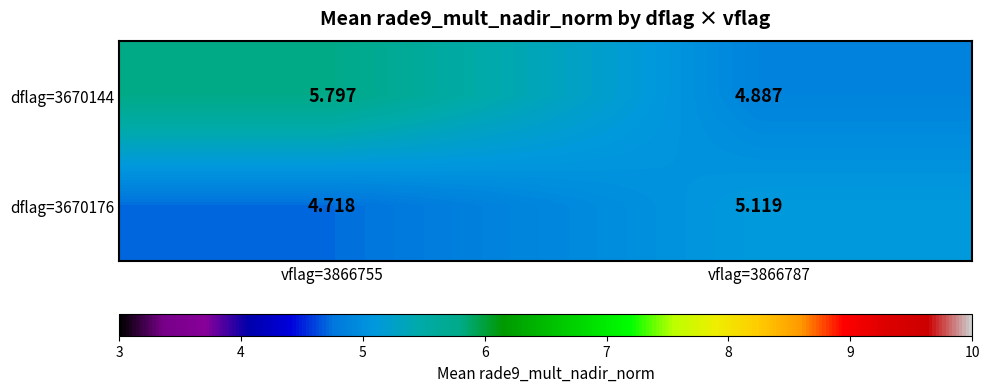

How many data points in dflag=3670176 are less than 5?

1